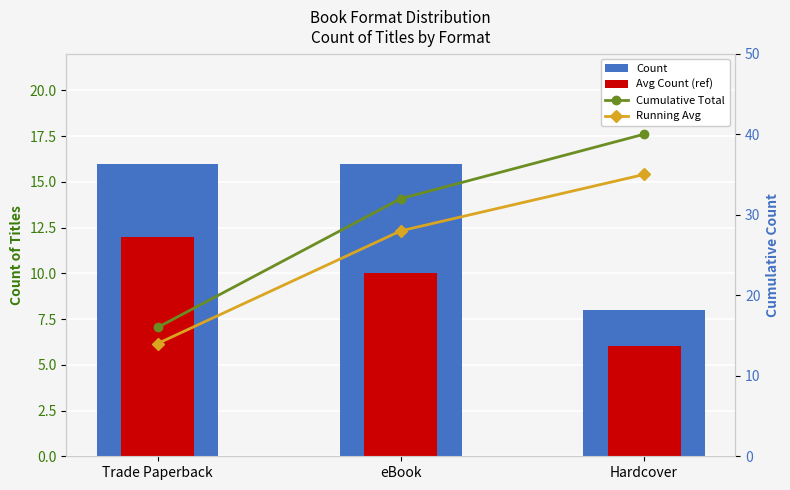

The value of Running Avg at Trade Paperback is 4. True or false?

False